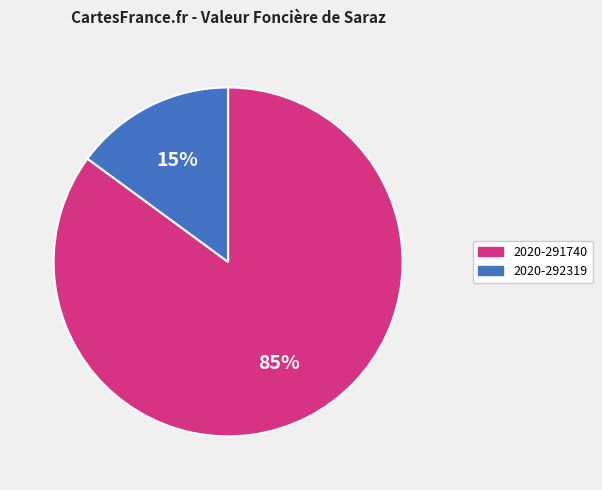

To the nearest percent, what portion does 2020-291740 represent?

85%